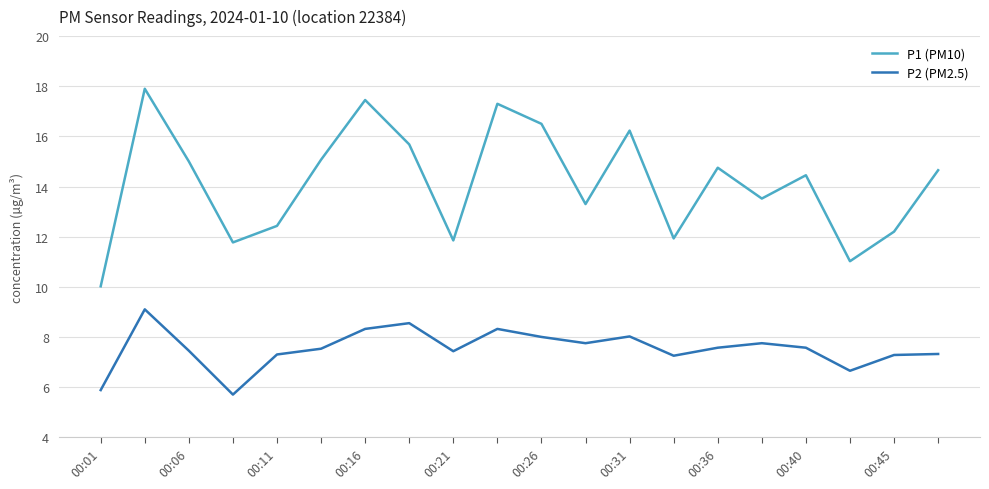

List the series in order of their peak value, lowest first.

P2 (PM2.5), P1 (PM10)